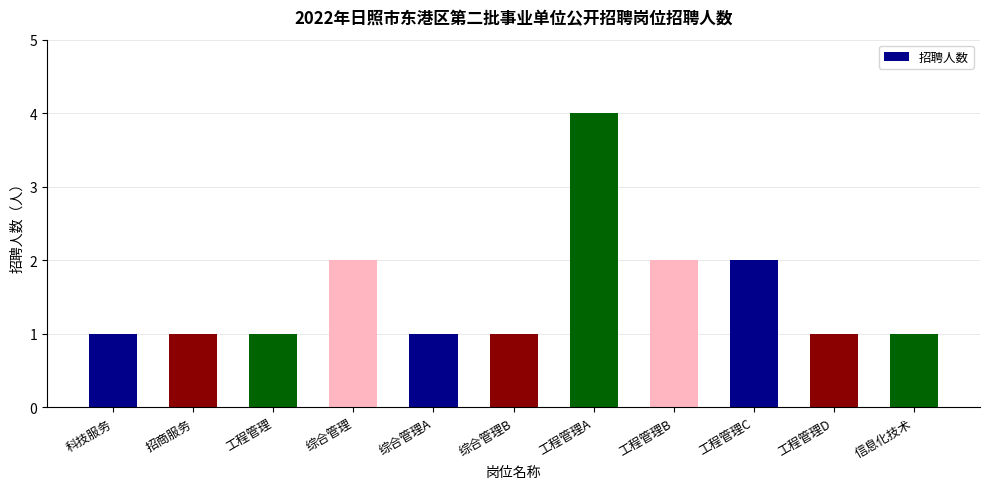

Which category has the highest value across all series?

工程管理A